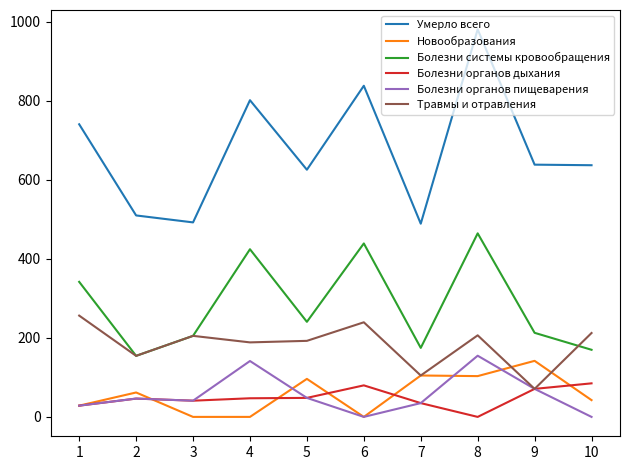

What is the greatest value displayed?

980.4